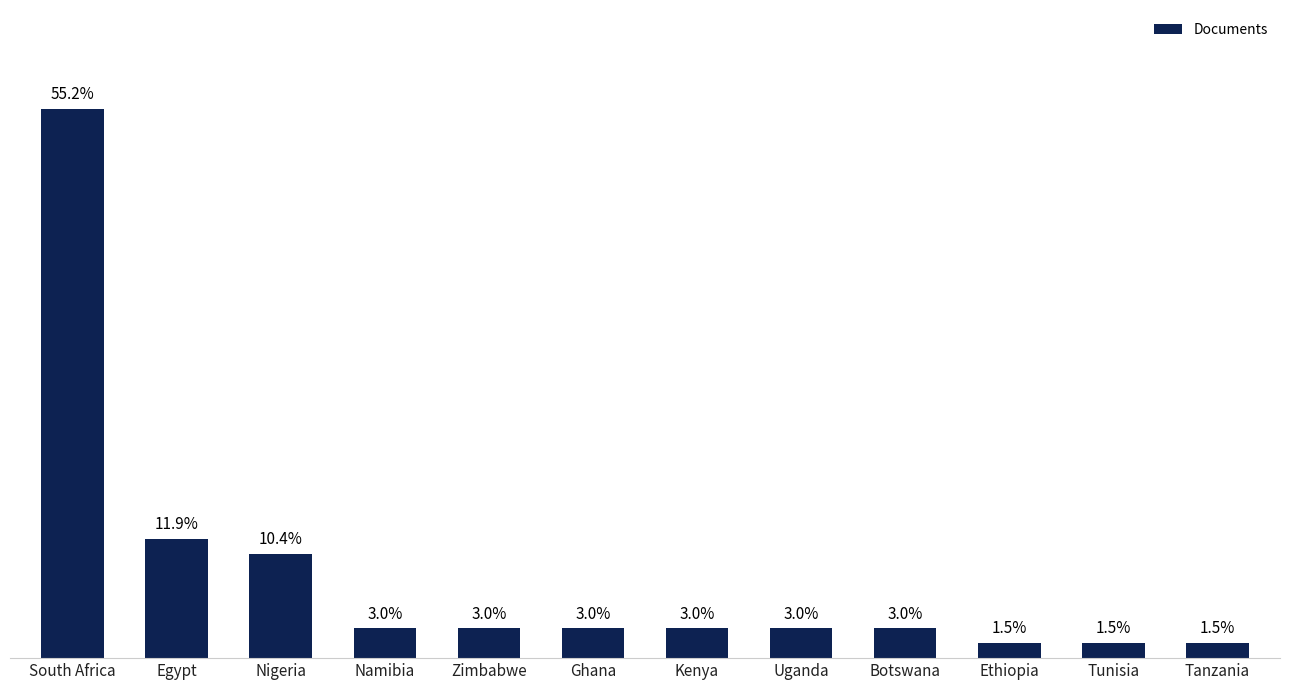

Reading left to right, transcribe all the data shown in this chart.

37	8	7	2	2	2	2	2	2	1	1	1